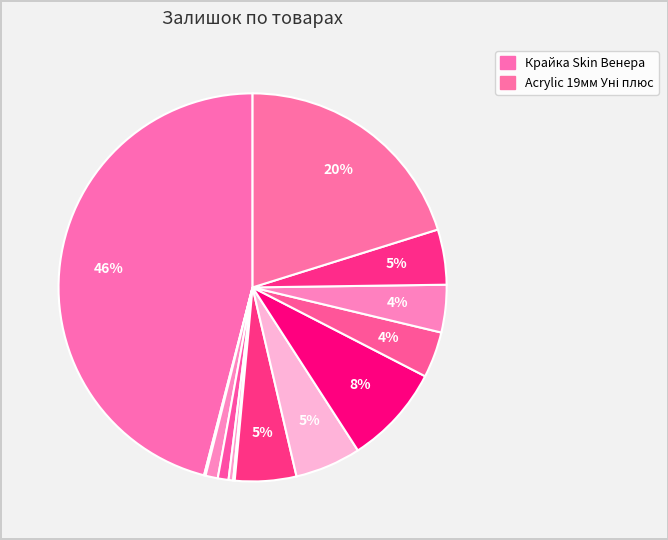

Count the number of slices in the pie.

13